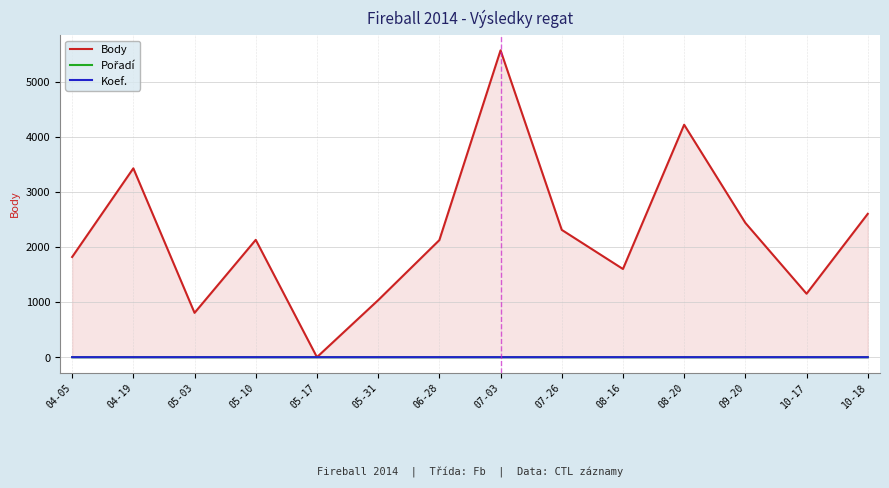

Is it true that Pořadí equals 0.0 at 05-17?

True